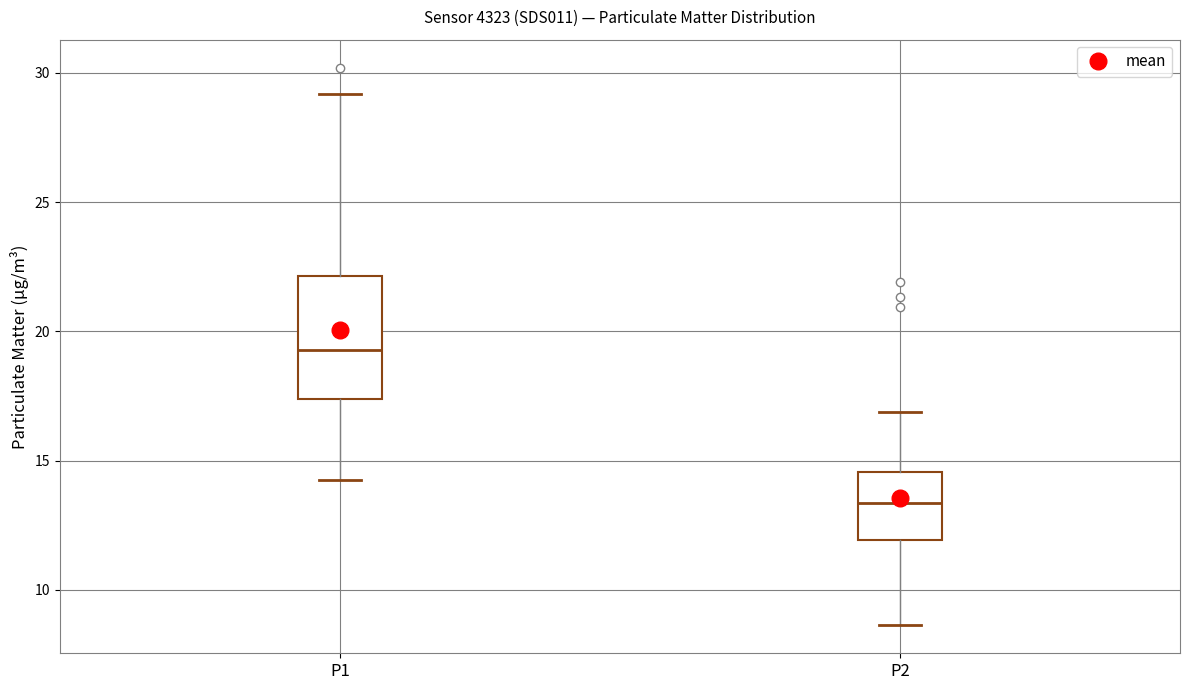

Which box's median line is the highest?

P1